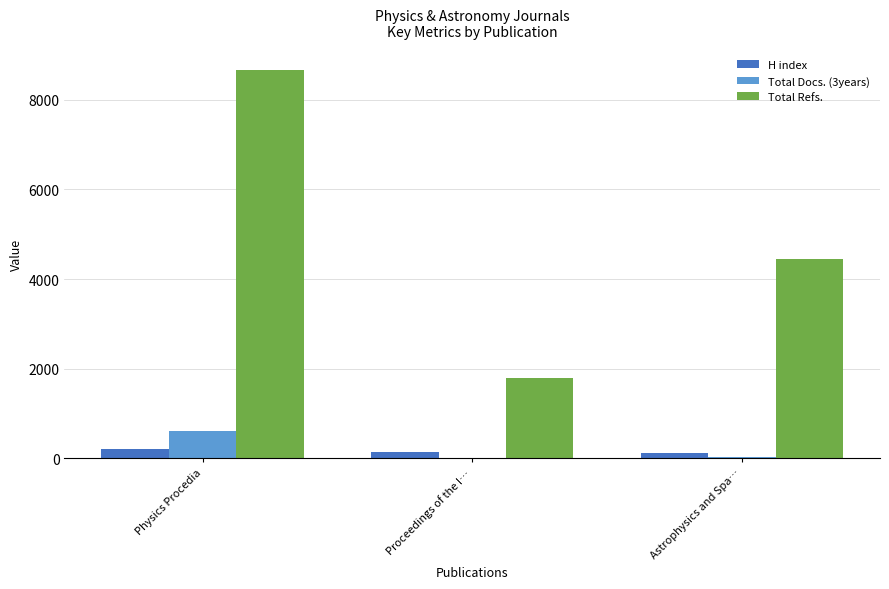

The Total Refs. series shows 1803 at Proceedings of the I…. True or false?

True